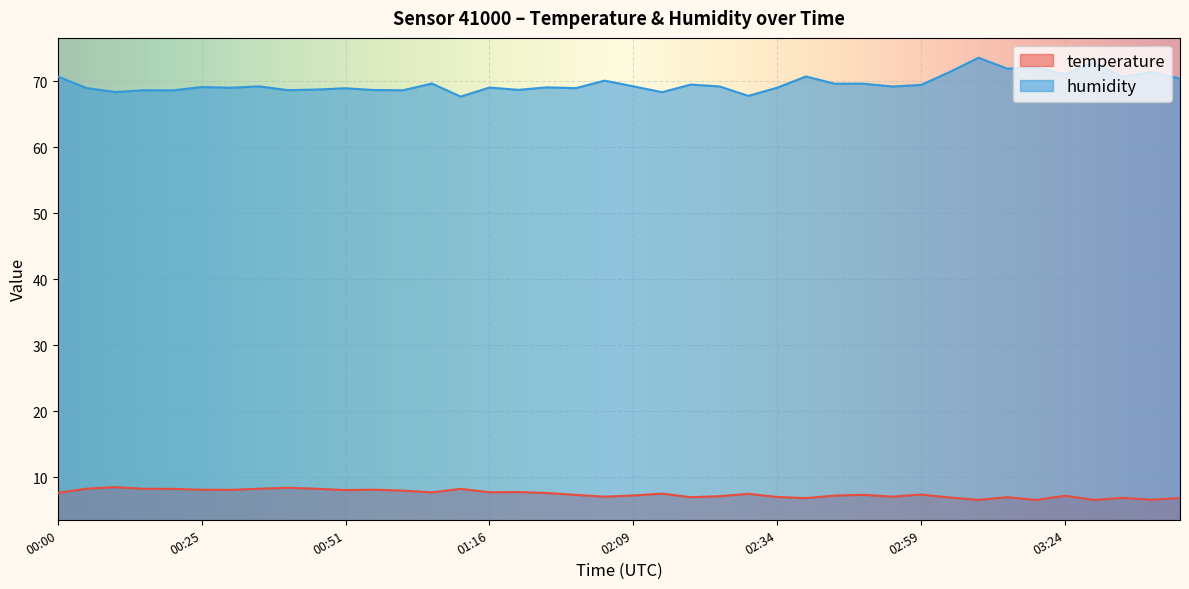

Is the value of humidity at 01:27 greater than the value of temperature at 00:56?

Yes